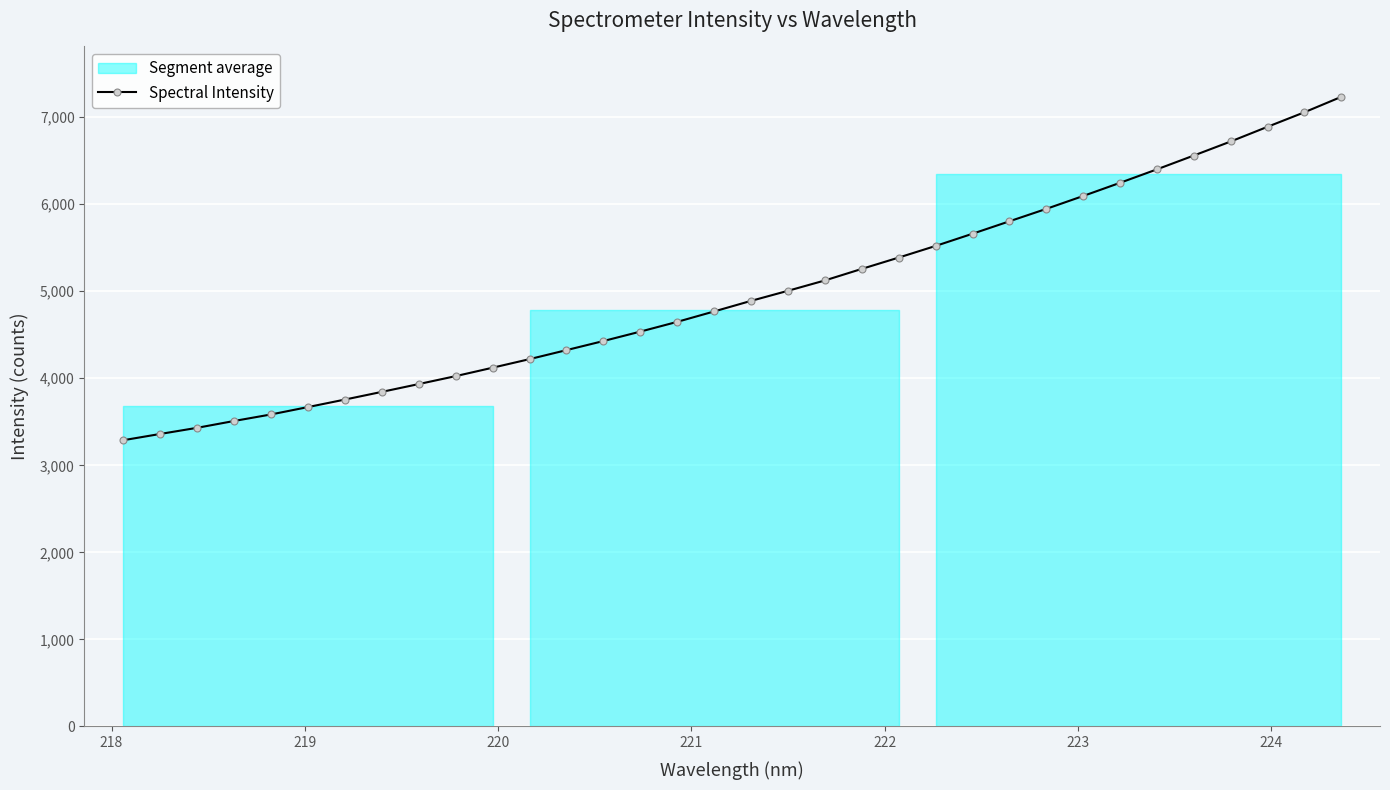

What is the value of the Spectral Intensity point at the 5th from the left?

3584.2